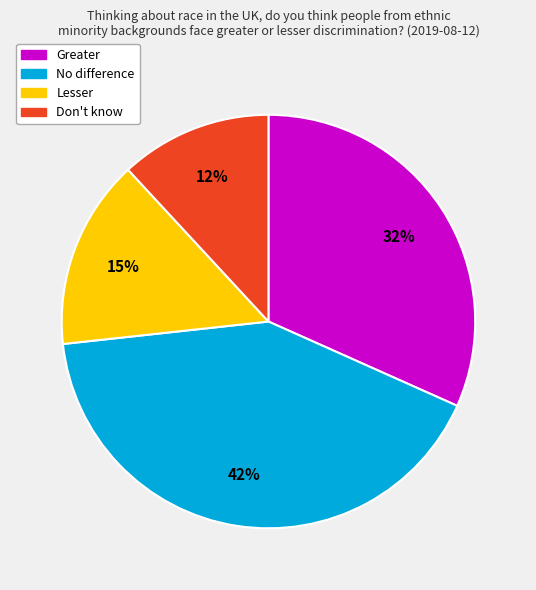

Count the number of slices in the pie.

4